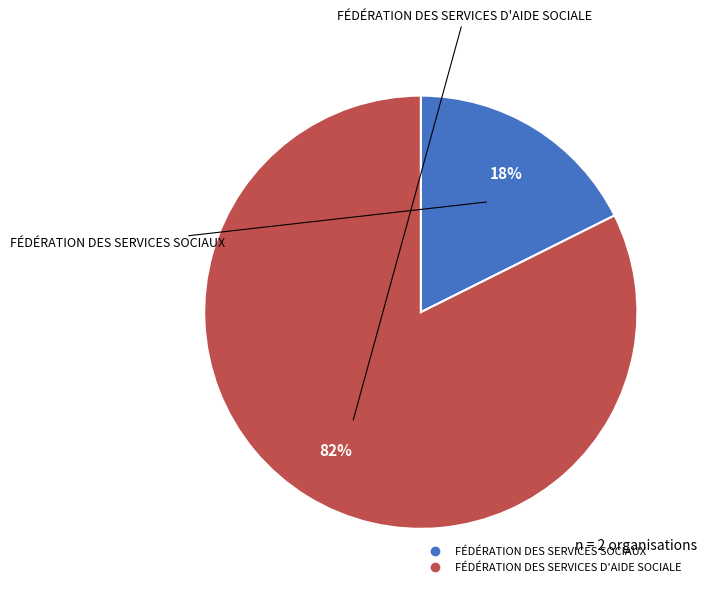

Is there any slice that represents more than half of the pie?

Yes